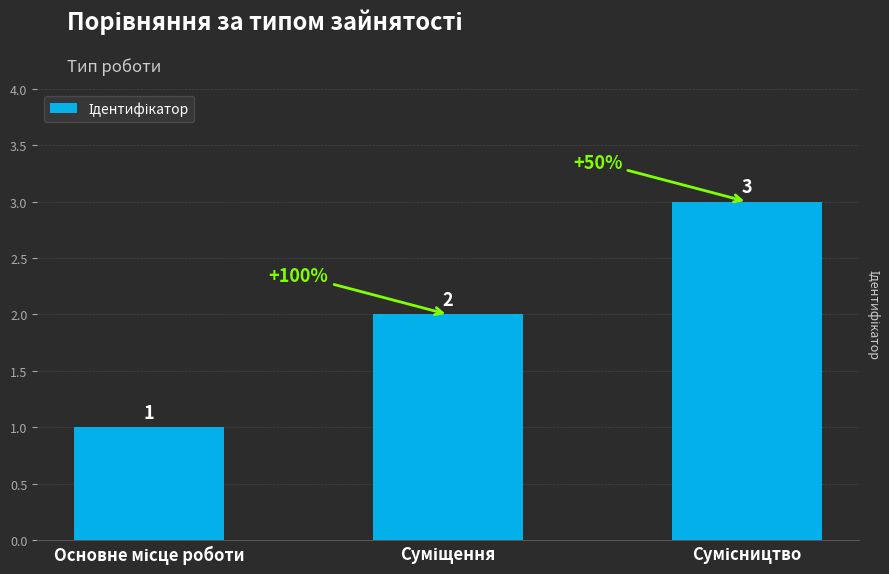

How many bars are there in total?

3